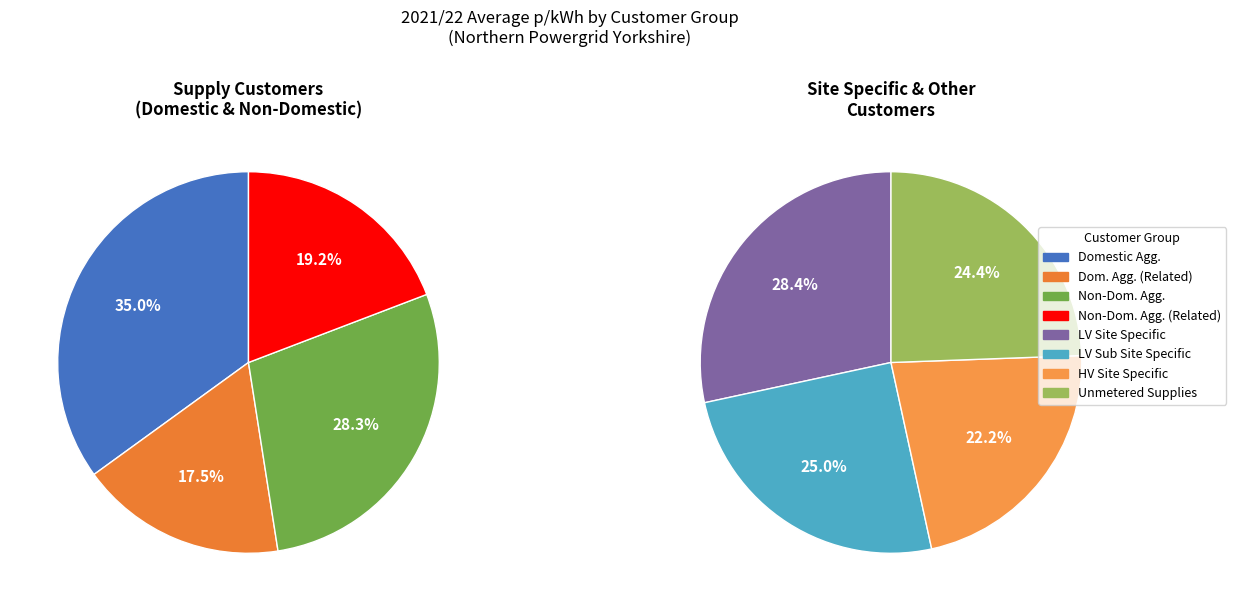

What is the largest slice in the pie chart?

Domestic Aggregated